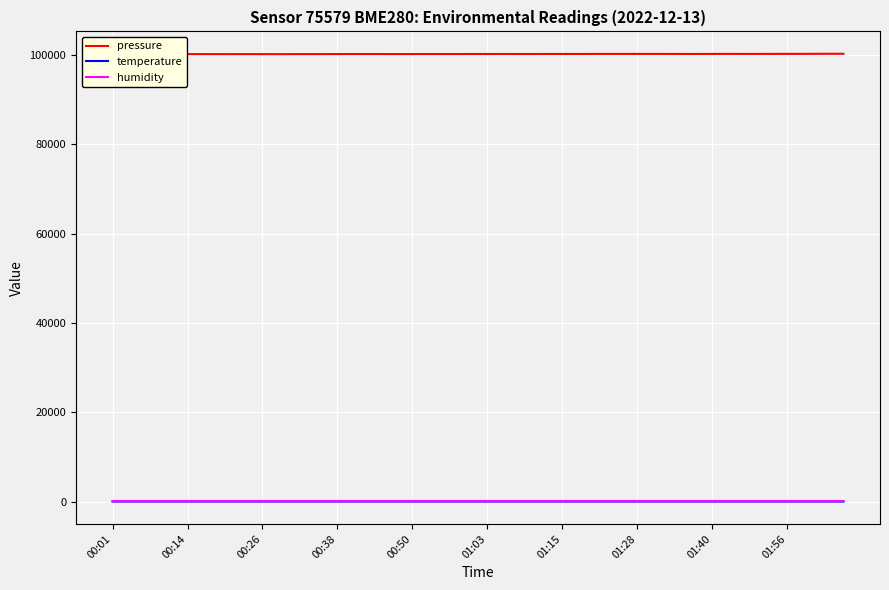

True or false: humidity and pressure cross at least once.

False